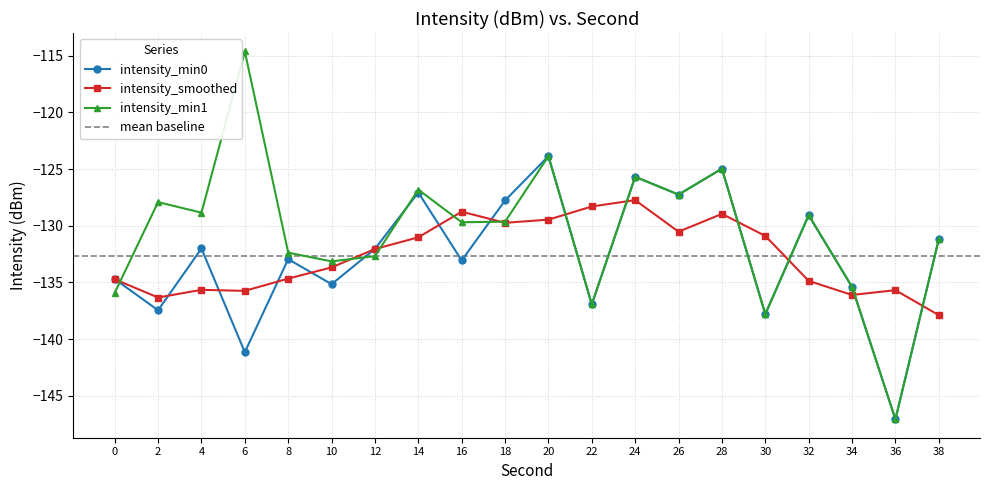

True or false: mean_intensity has more than 0 interior local peaks.

True